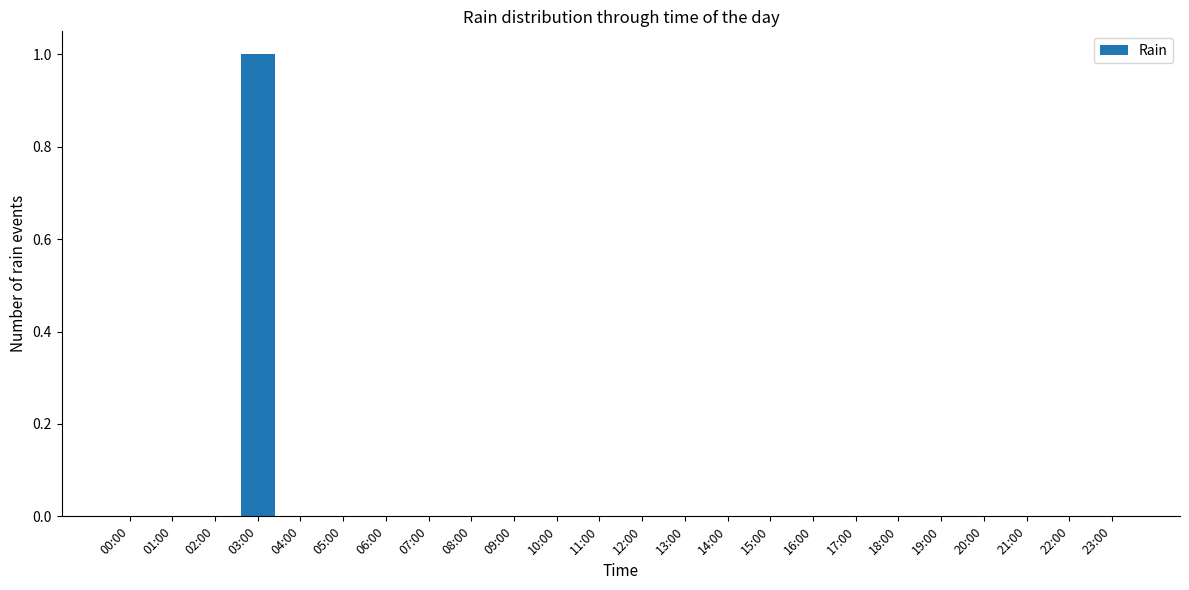

Reading left to right, what are all the values shown in this chart?

00:00=0	01:00=0	02:00=0	03:00=1	04:00=0	05:00=0	06:00=0	07:00=0	08:00=0	09:00=0	10:00=0	11:00=0	12:00=0	13:00=0	14:00=0	15:00=0	16:00=0	17:00=0	18:00=0	19:00=0	20:00=0	21:00=0	22:00=0	23:00=0